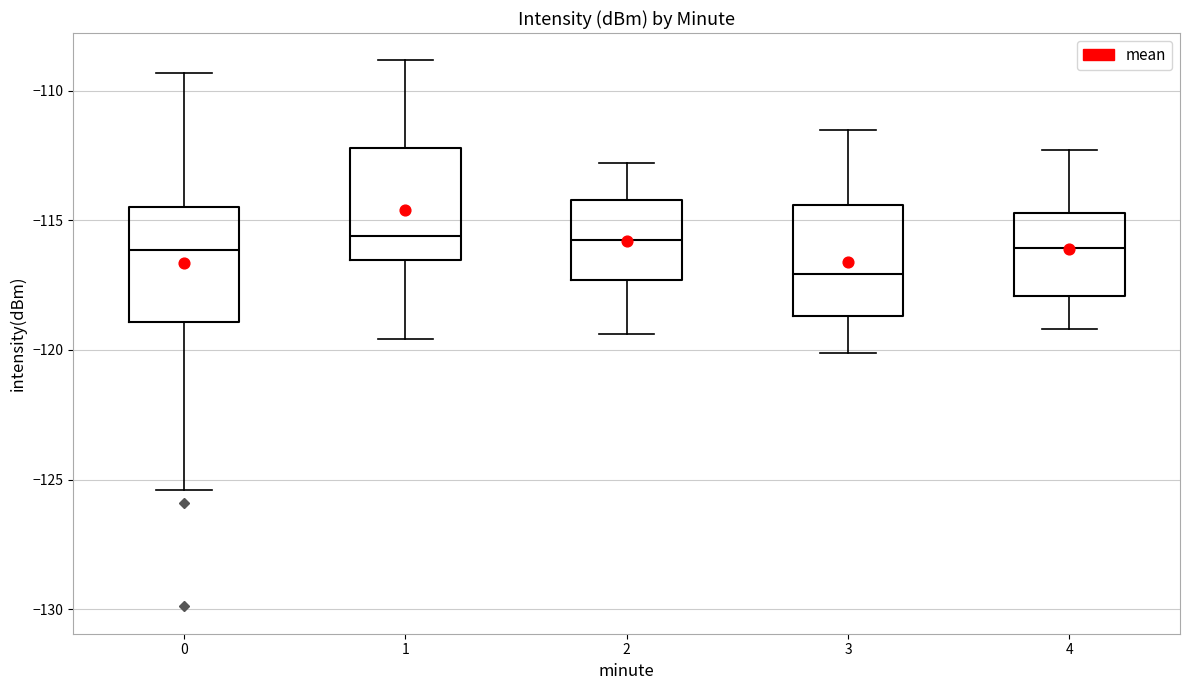

Which box has the lowest median line?

3